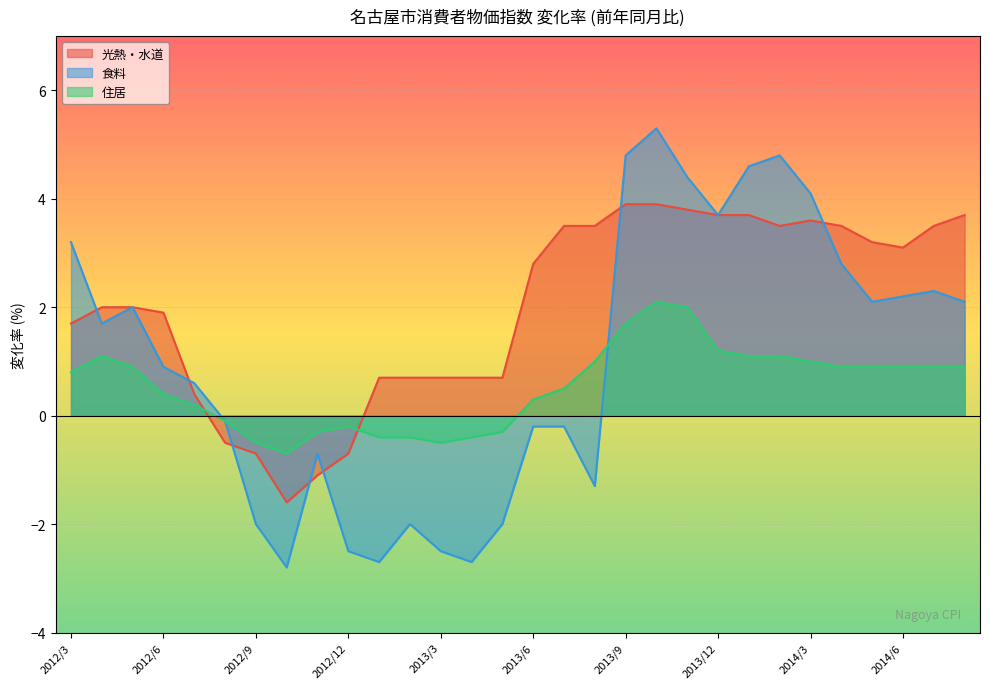

How many series are shown in this chart?

3